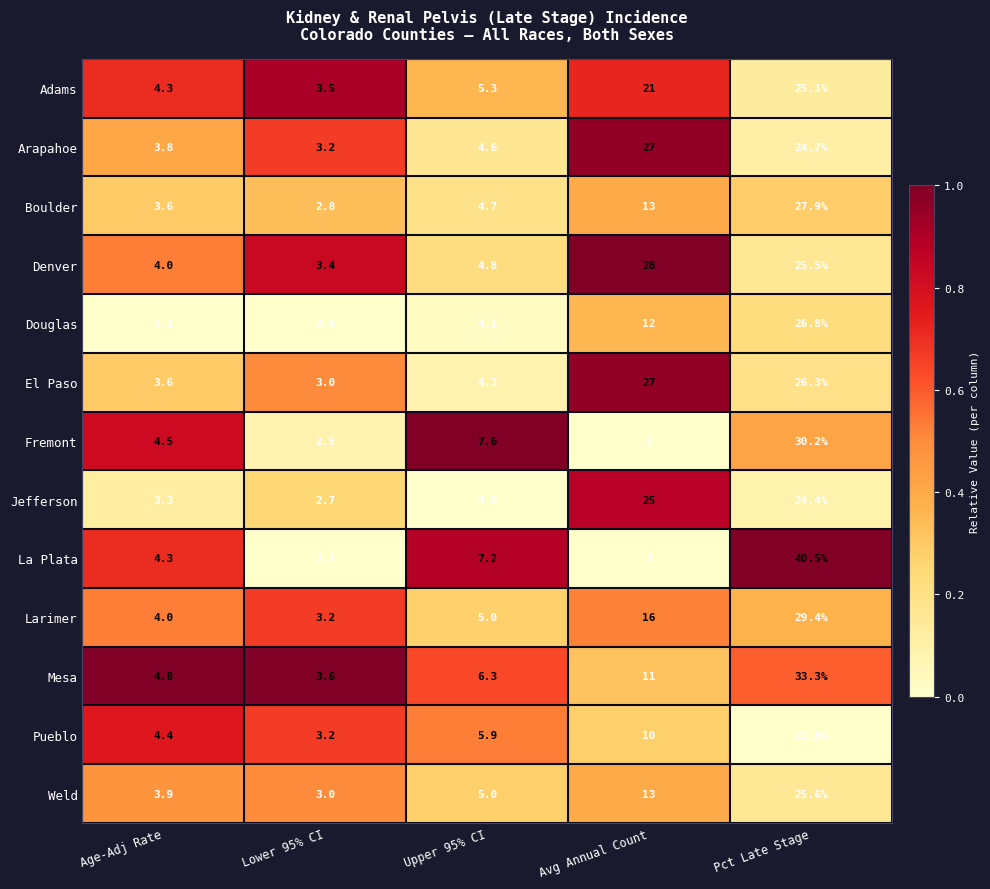

At which label does Boulder reach its peak?

Pct Late Stage